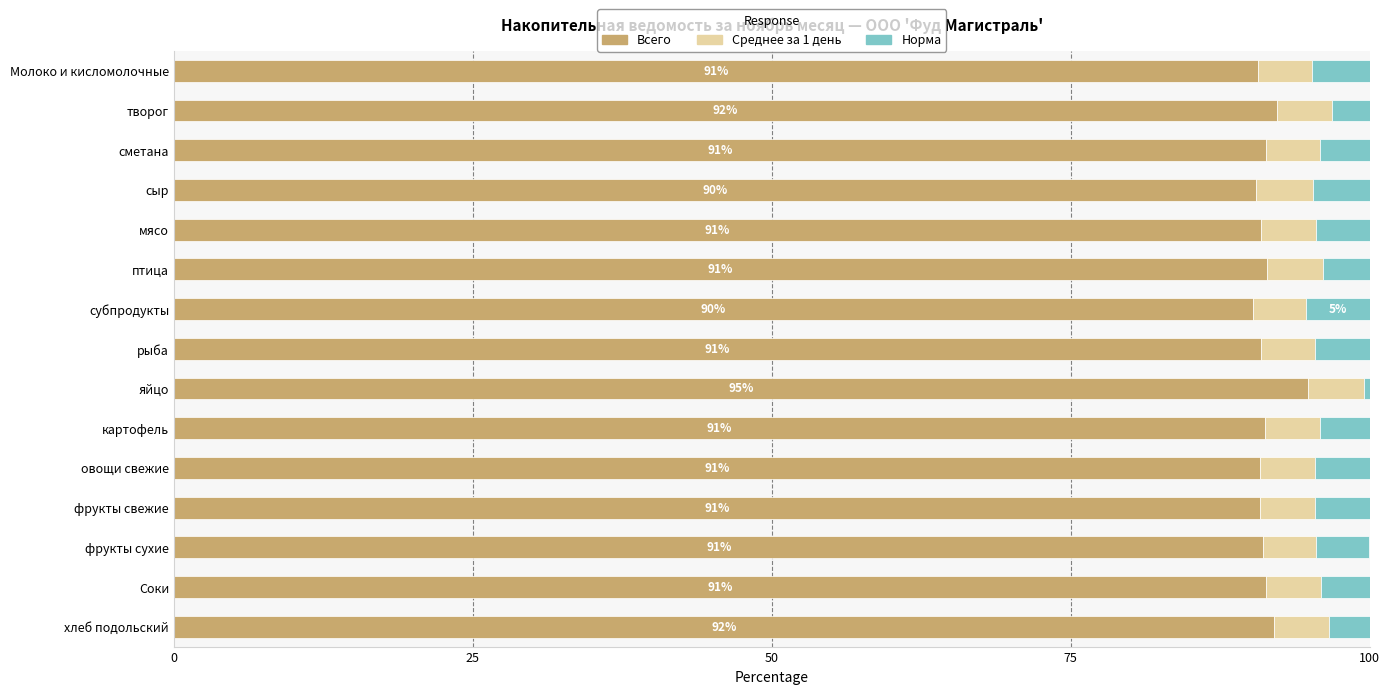

What is the total value across all series at хлеб подольский?

100.0